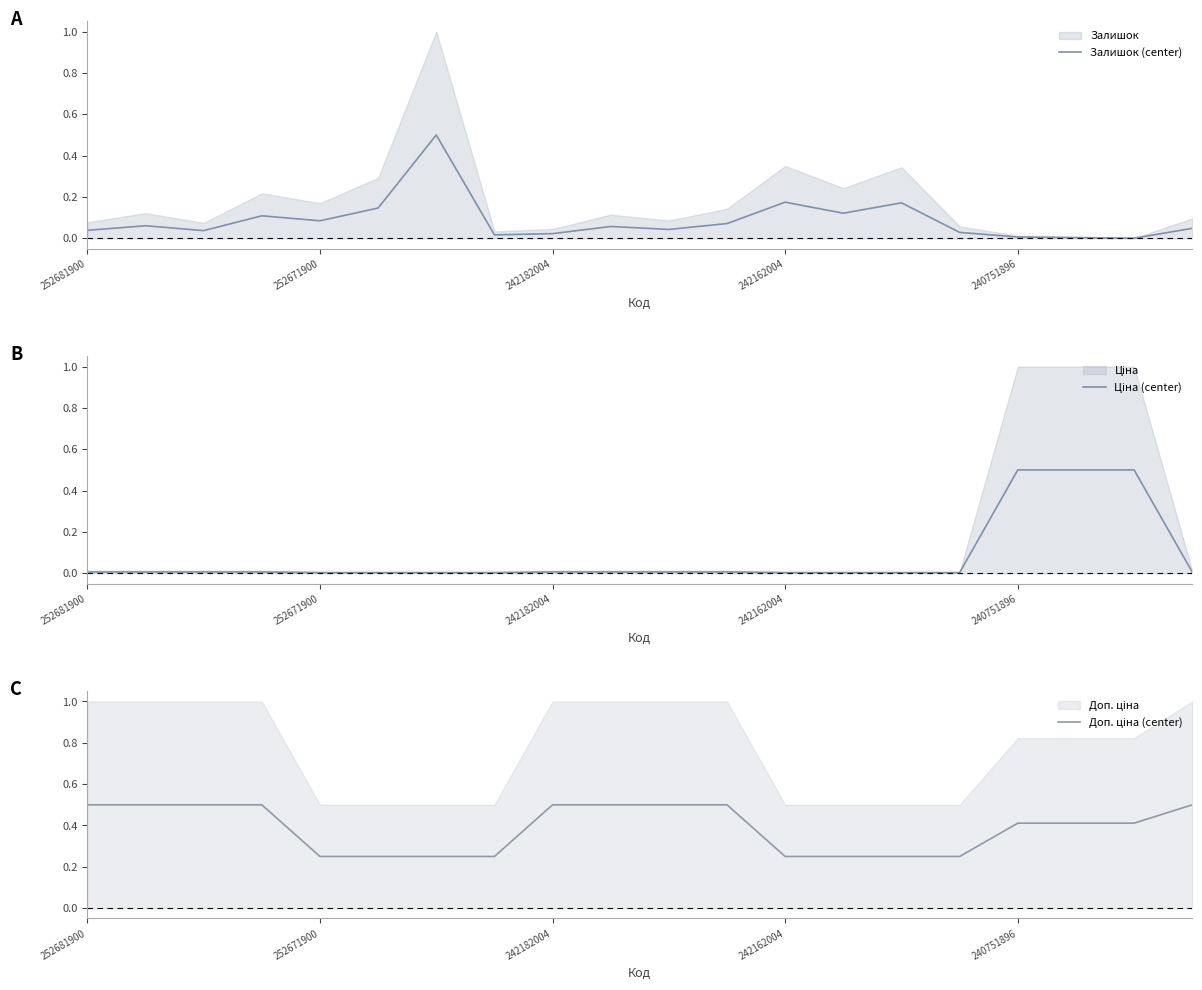

What are all the series names shown in the legend?

Залишок (center), Ціна (center), Доп. ціна (center)